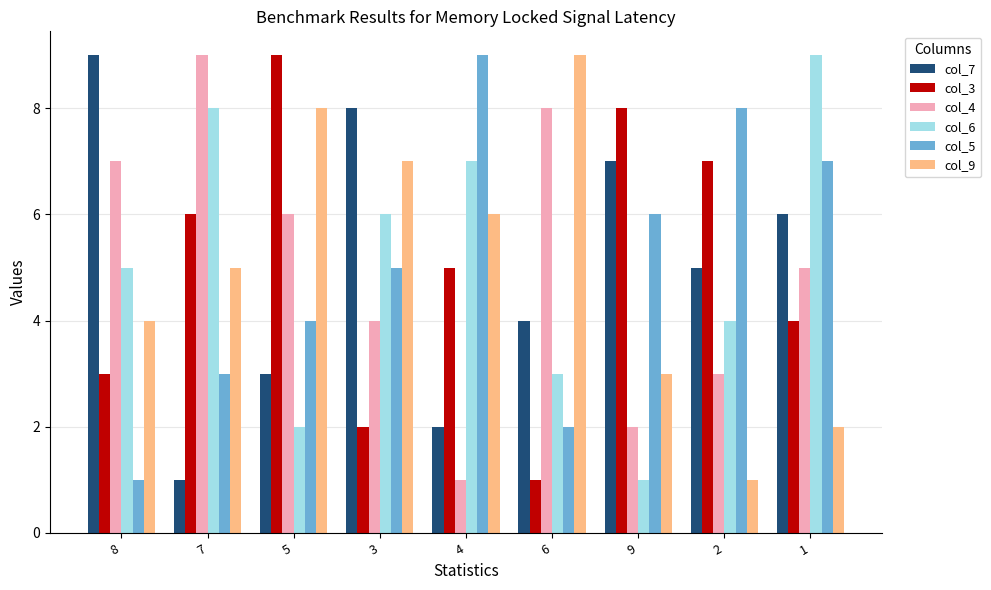

What is the difference between the second highest and minimum values in the col_7 series?

7